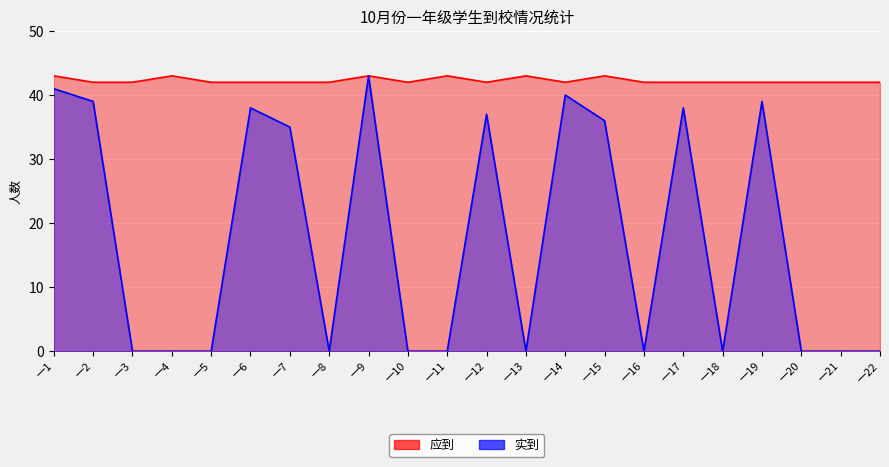

Reading left to right, what are all the values shown in this chart?

应到: 43	42	42	43	42	42	42	42	43	42	43	42	43	42	43	42	42	42	42	42	42	42
实到: 41	39	0	0	0	38	35	0	43	0	0	37	0	40	36	0	38	0	39	0	0	0